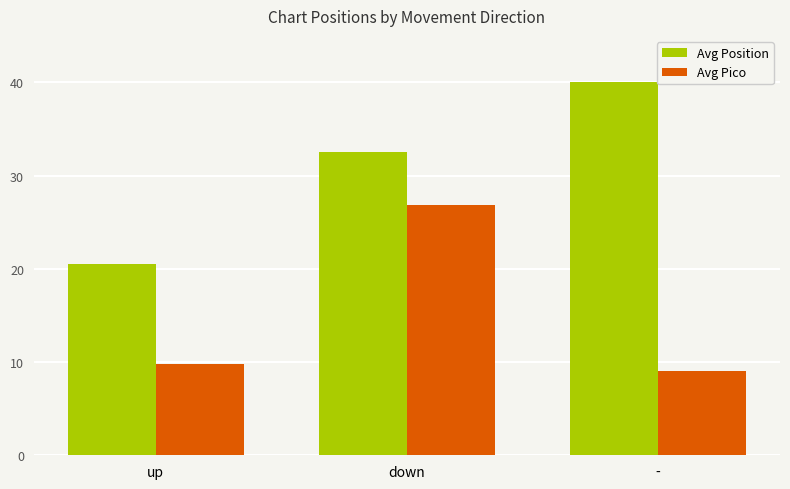

At which category is the sum across all series the highest?

down